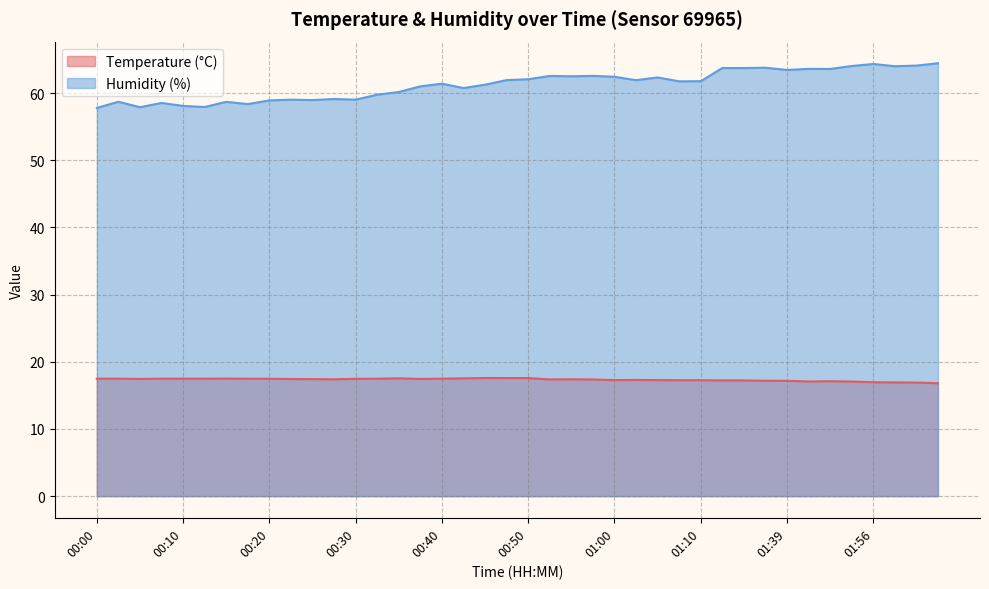

At which category does the chart reach its minimum across all series?

02:04